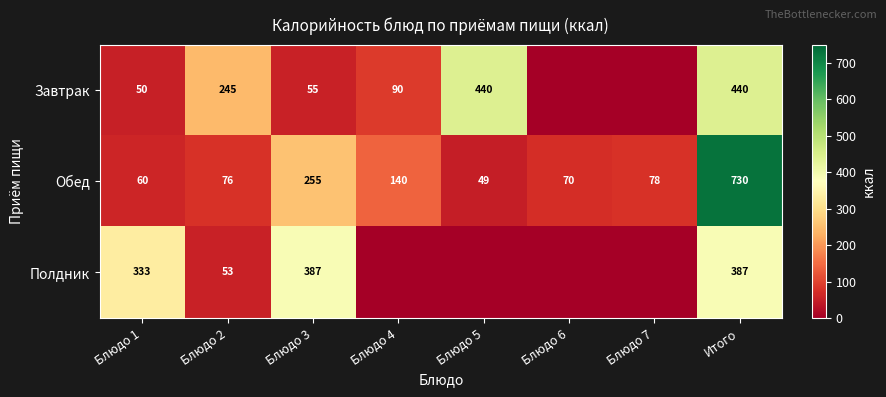

The Полдник series shows 333 at Блюдо 1. True or false?

True